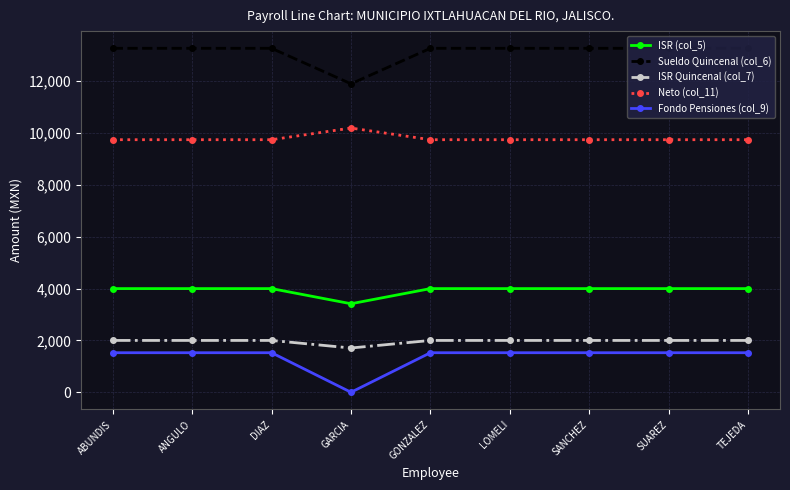

The Fondo Pensiones (col_9) series shows 808.4 at TEJEDA. True or false?

False